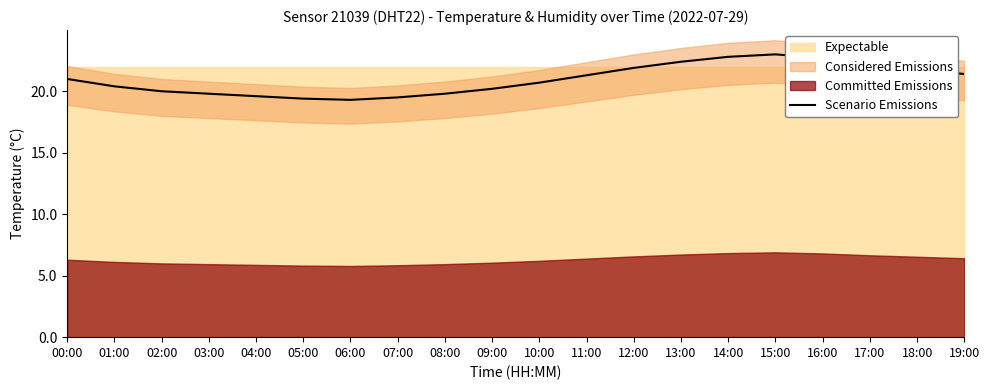

True or false: there are more than 1 points higher than both neighbors.

False